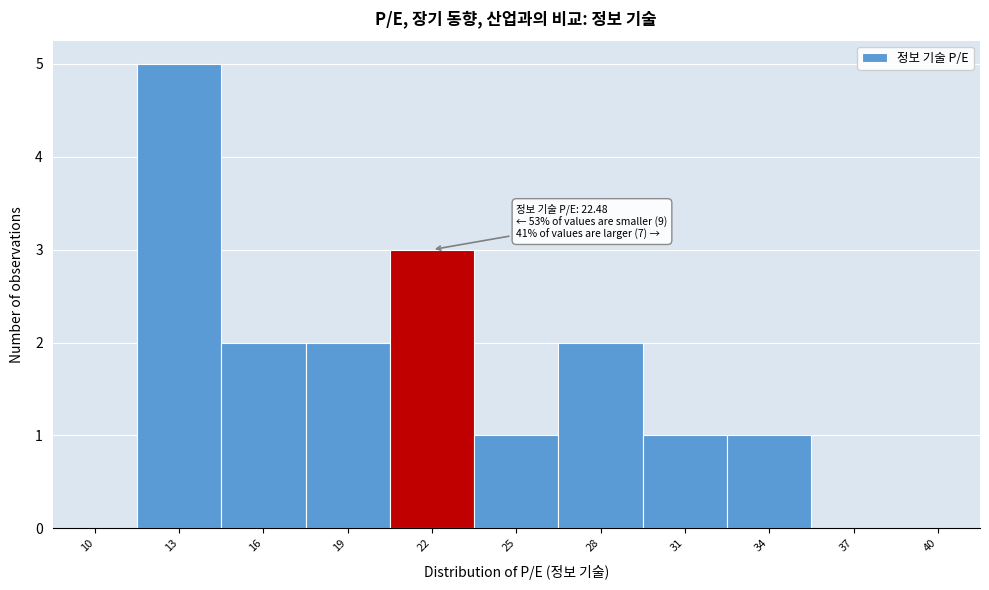

Reading left to right, transcribe all the data shown in this chart.

10=0	13=5	16=2	19=2	22=3	25=1	28=2	31=1	34=1	37=0	40=0